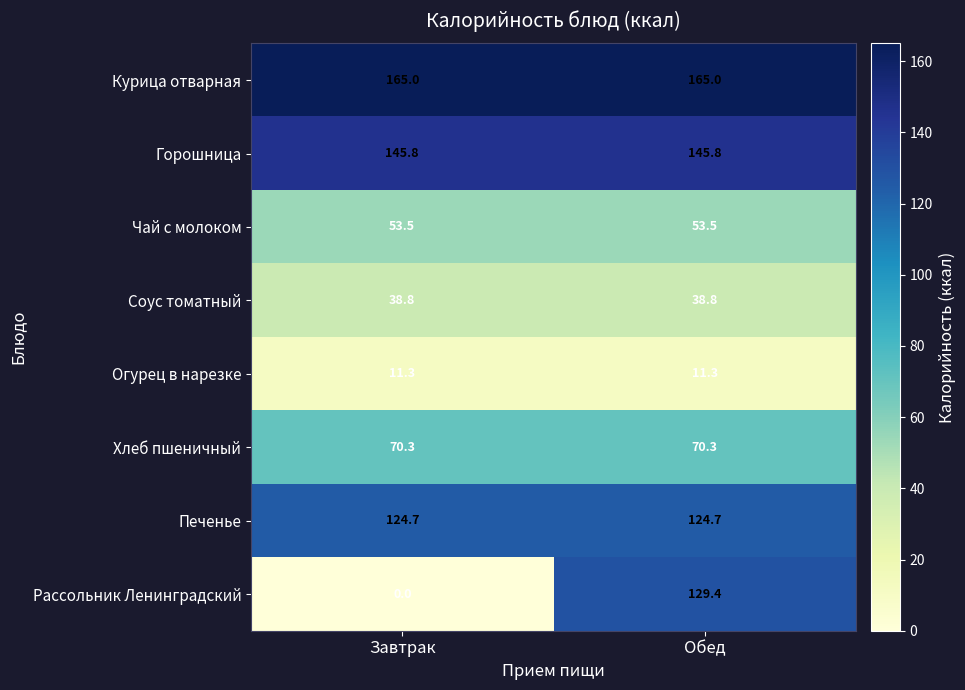

True or false: Печенье has a value of 215.1 at Обед.

False